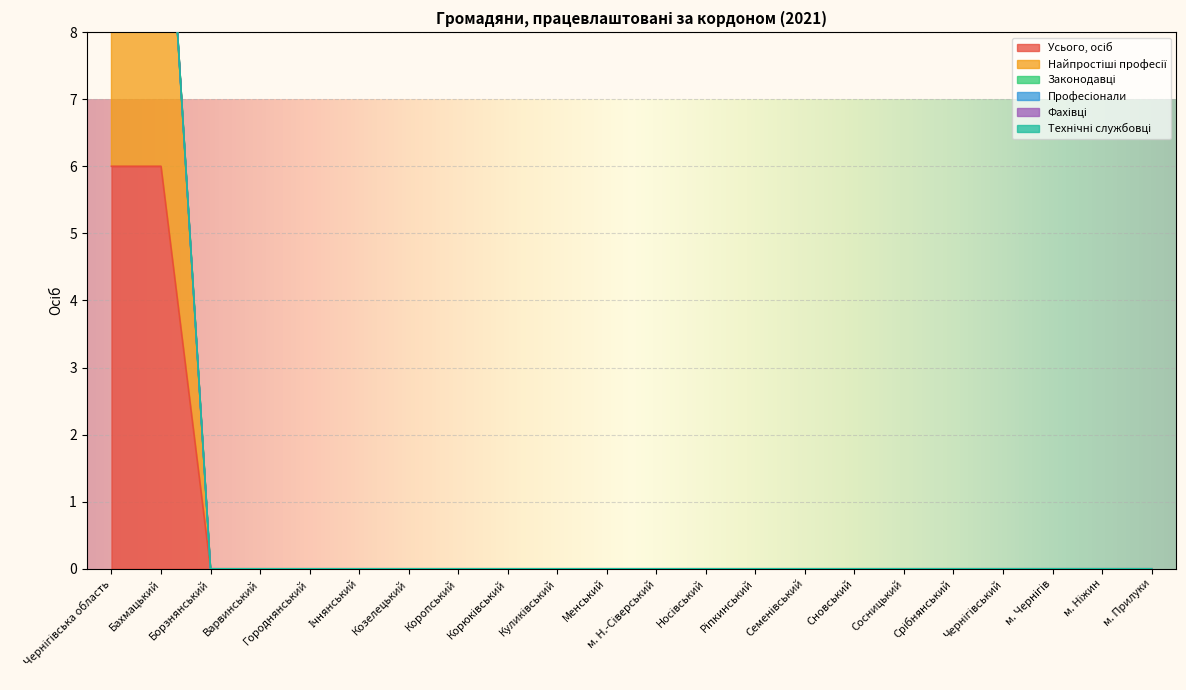

At which category is the sum across all series the highest?

Чернігівська область